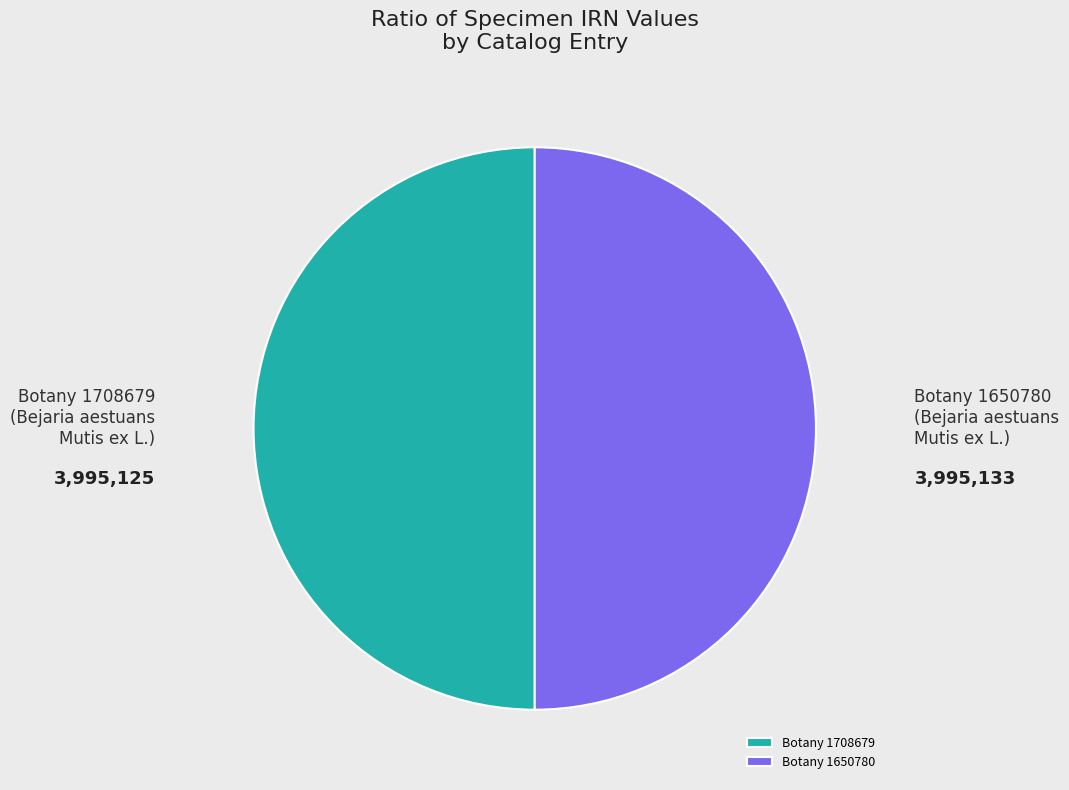

Approximately how many times larger is the value at Botany 1650780 compared to Botany 1708679?

1.0